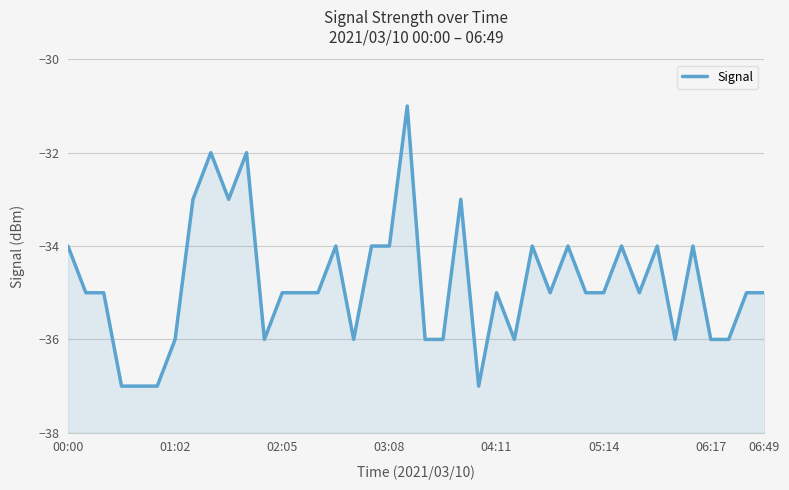

The value at 02:05 is -35. True or false?

True